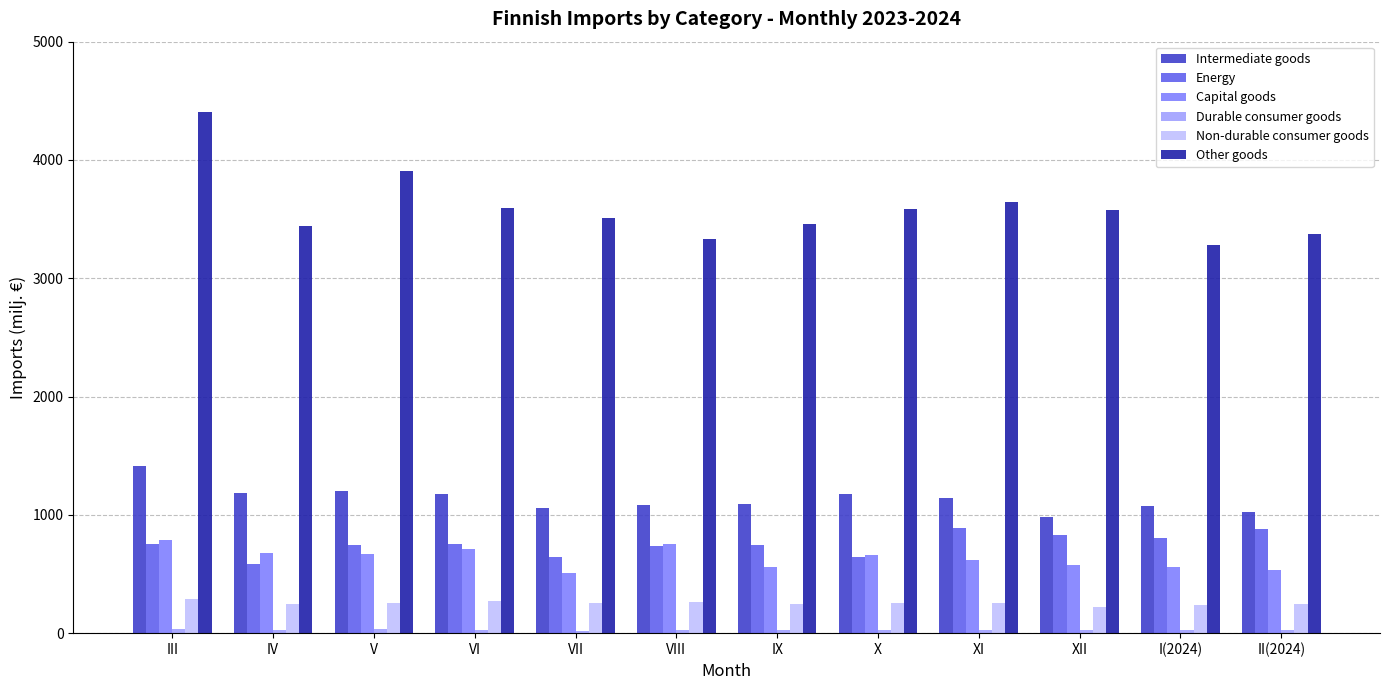

What is the label of the 7th bar from the left?

IX